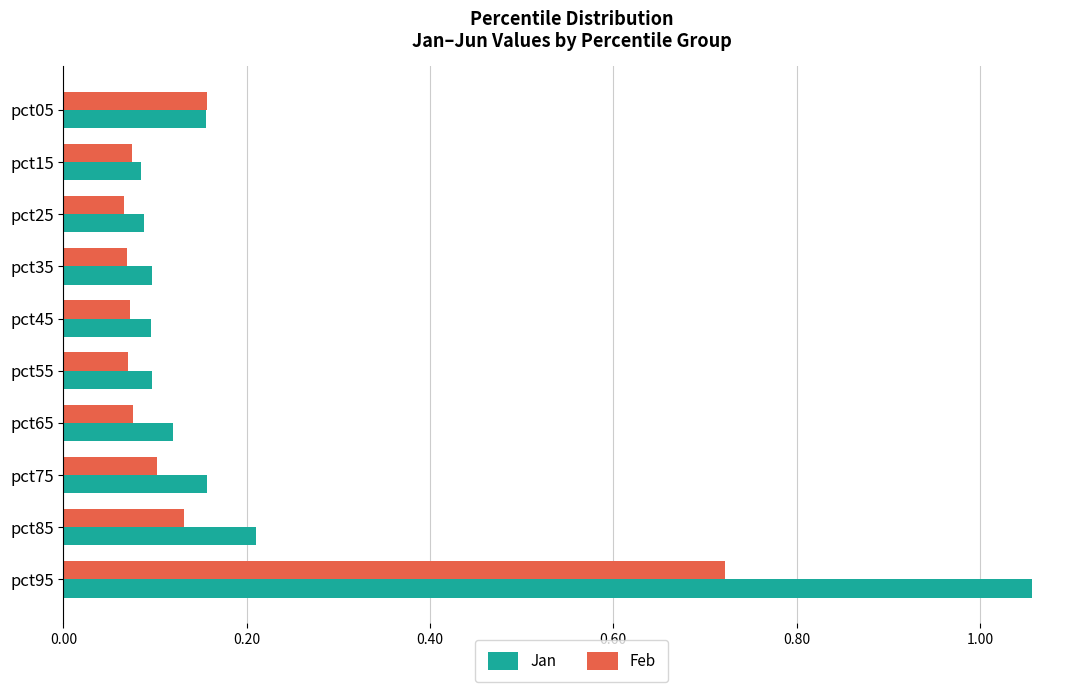

List the series in order of their overall mean, lowest first.

Feb, Jan